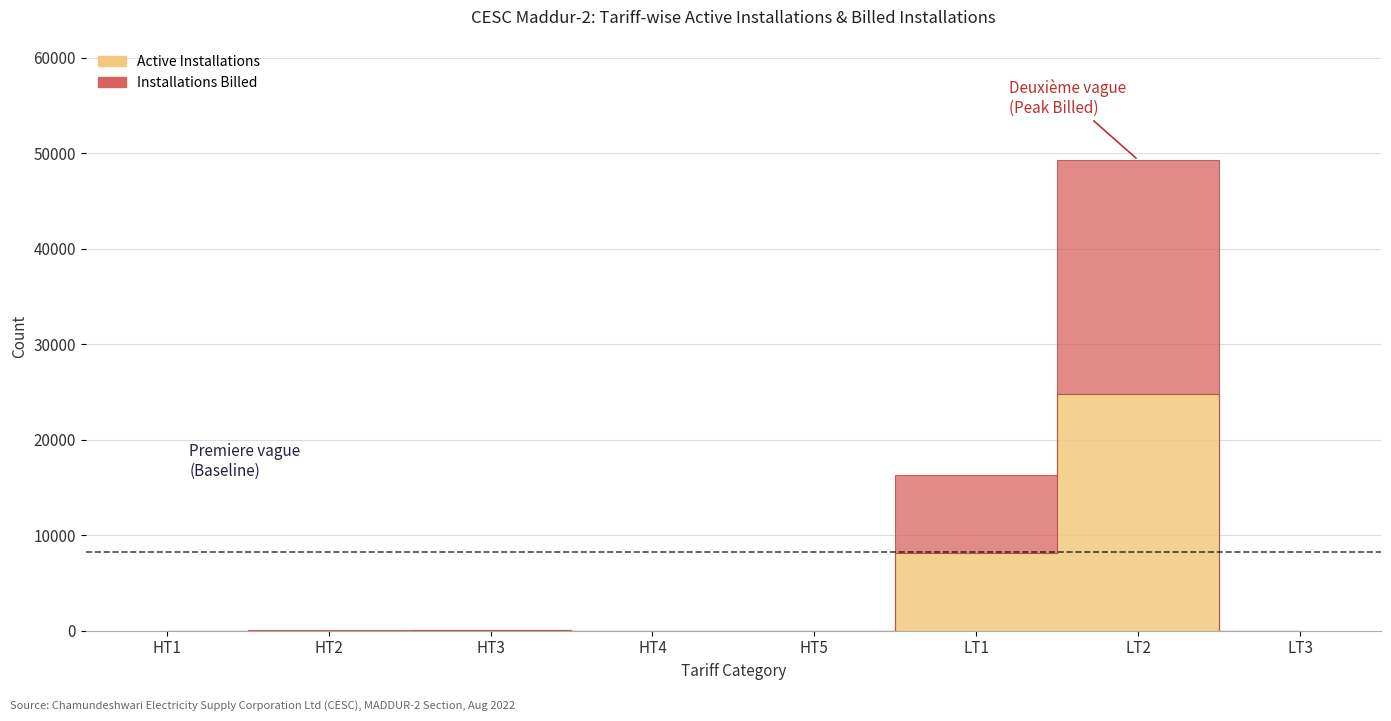

Rank the series at HT5 from highest to lowest value.

Active Installations, Installations Billed